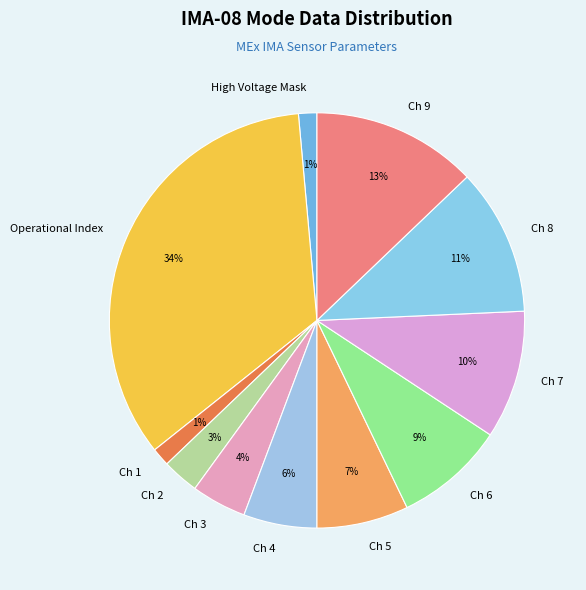

How many slices are in this pie chart?

11